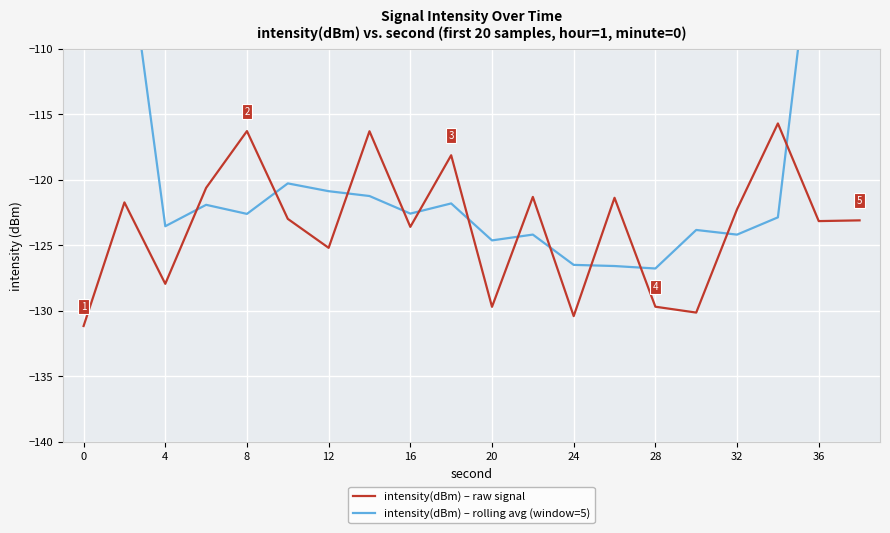

True or false: intensity(dBm) – raw signal has a value of -194.8 at 24.

False